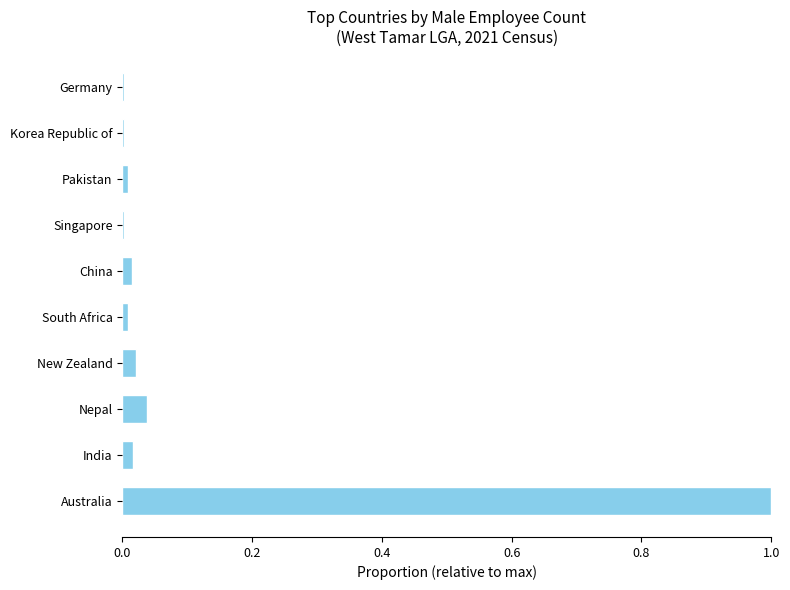

Between Singapore and Nepal, which is larger?

Nepal